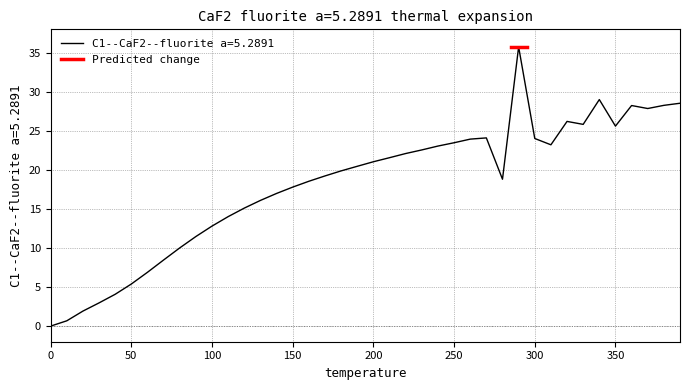

Reading right to left, what are all the values shown in this chart?

28.5	28.3	27.9	28.2	25.6	29.0	25.8	26.2	23.2	24.0	35.8	18.8	24.1	23.9	23.5	23.1	22.6	22.1	21.6	21.0	20.5	19.9	19.2	18.5	17.8	17.0	16.1	15.1	14.0	12.8	11.5	10.0	8.5	6.9	5.4	4.1	3.0	1.9	0.7	0.0